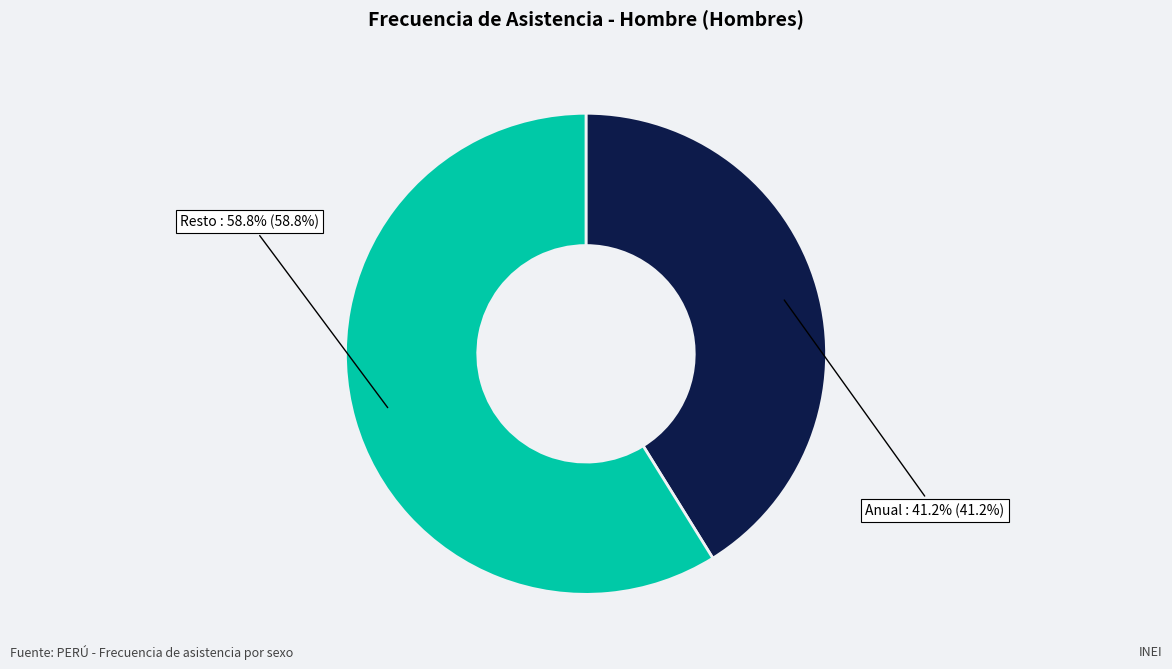

What is the largest slice in the pie chart?

Resto